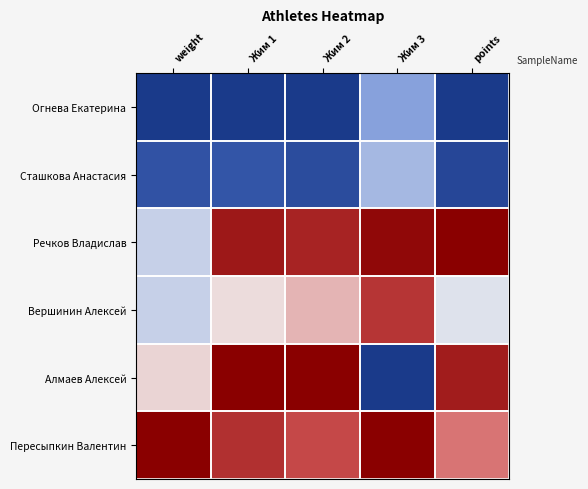

Rank the series by their maximum value, from lowest to highest.

Огнева Екатерина, Сташкова Анастасия, Вершинин Алексей, Речков Владислав, Алмаев Алексей, Пересыпкин Валентин